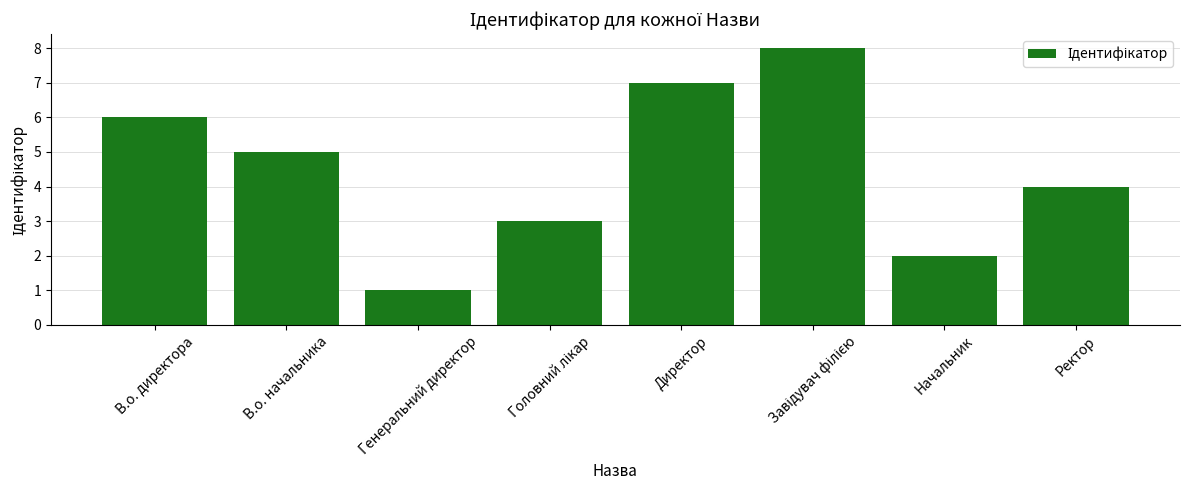

The chart shows a value of 4 at Ректор. True or false?

True